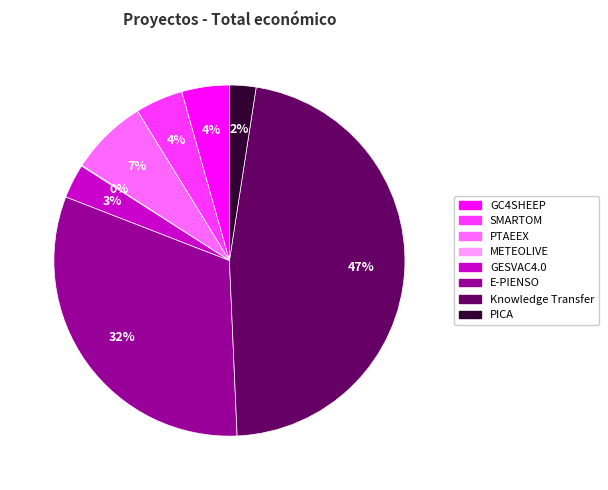

Which has a higher value, SMARTOM or GESVAC4.0?

SMARTOM